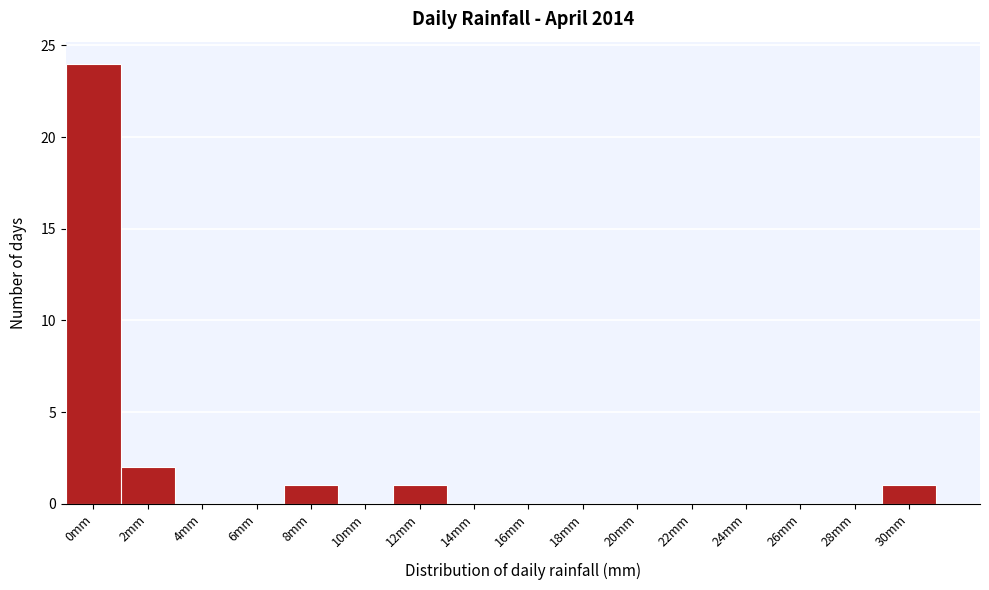

Reading left to right, what are all the values shown in this chart?

0mm=24	2mm=2	4mm=0	6mm=0	8mm=1	10mm=0	12mm=1	14mm=0	16mm=0	18mm=0	20mm=0	22mm=0	24mm=0	26mm=0	28mm=0	30mm=1